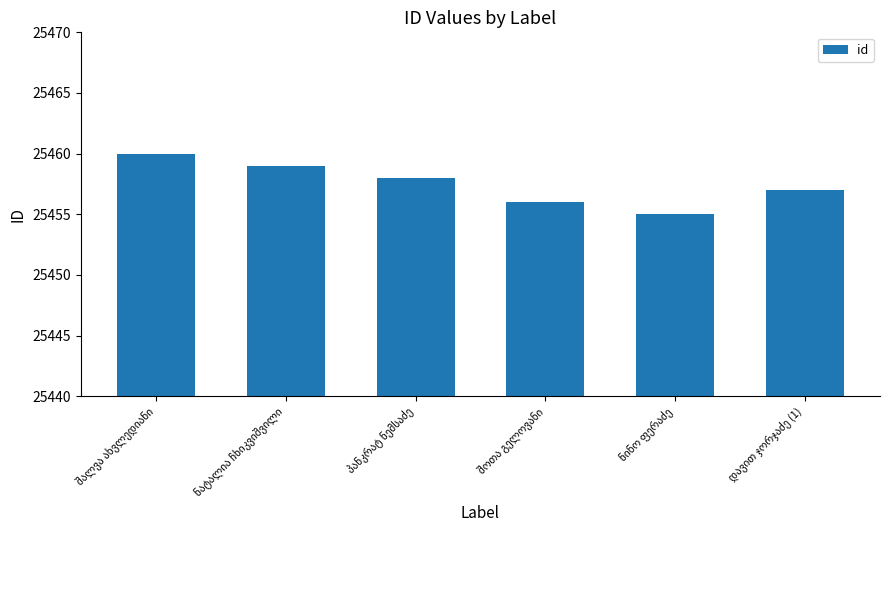

How many bars are there in total?

6